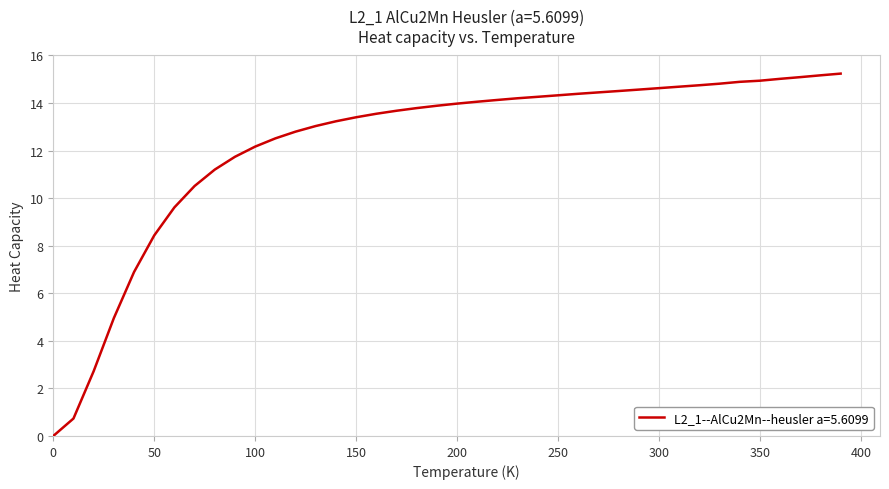

What is the difference between the maximum and minimum values?

15.2